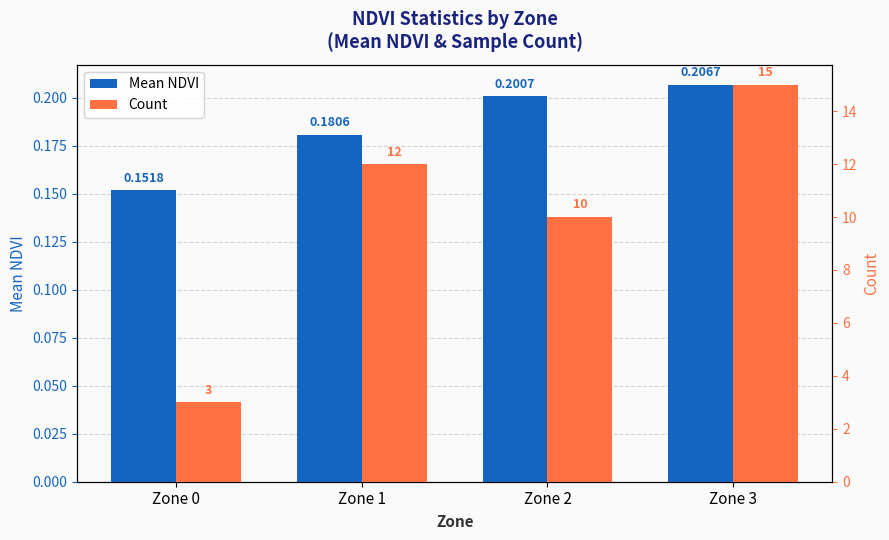

What is the value of the Mean NDVI bar at the 1st from the left?

0.2